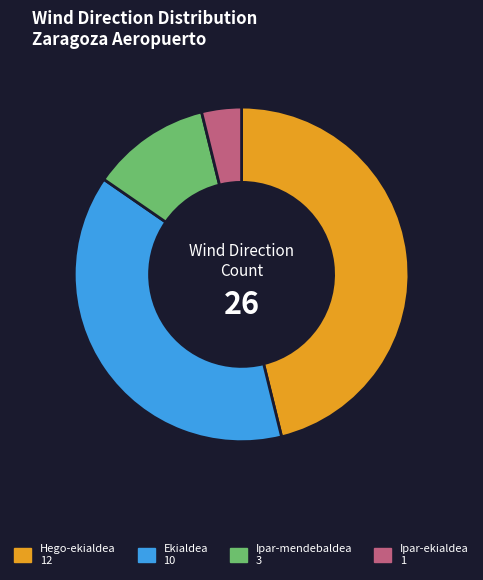

Combined, do Ipar-mendebaldea and Ipar-ekialdea account for over 50%?

No